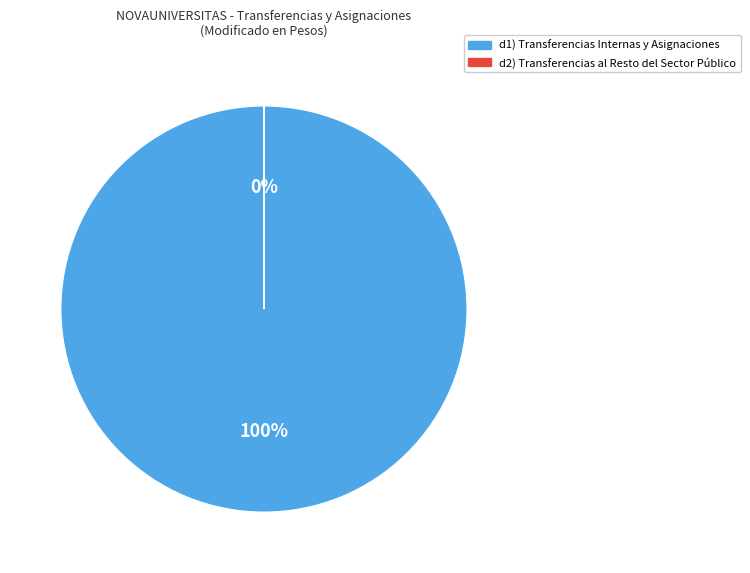

To the nearest percent, what is the difference between the largest and smallest slice percentages?

100%